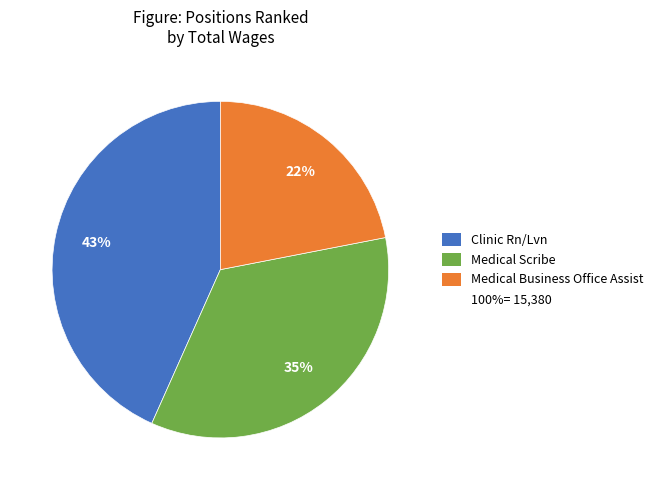

To the nearest percent, what is the average slice percentage?

33%